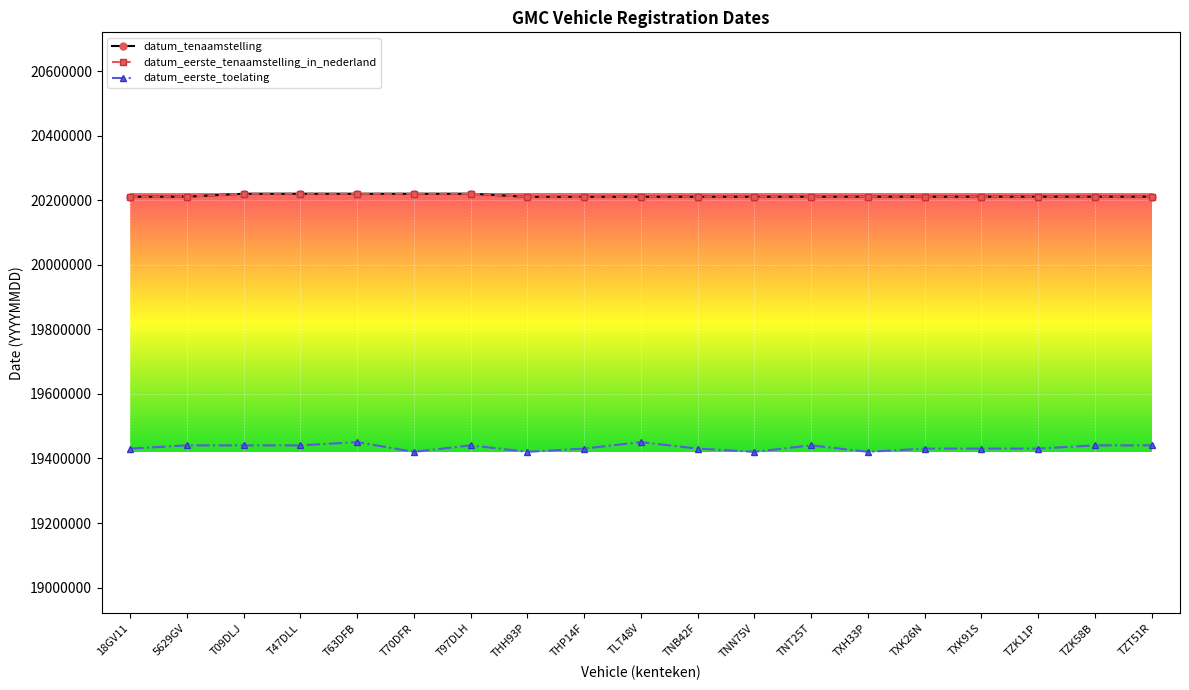

What is the approximate value of datum_eerste_toelating at T63DFB, to the nearest 50?

19450650